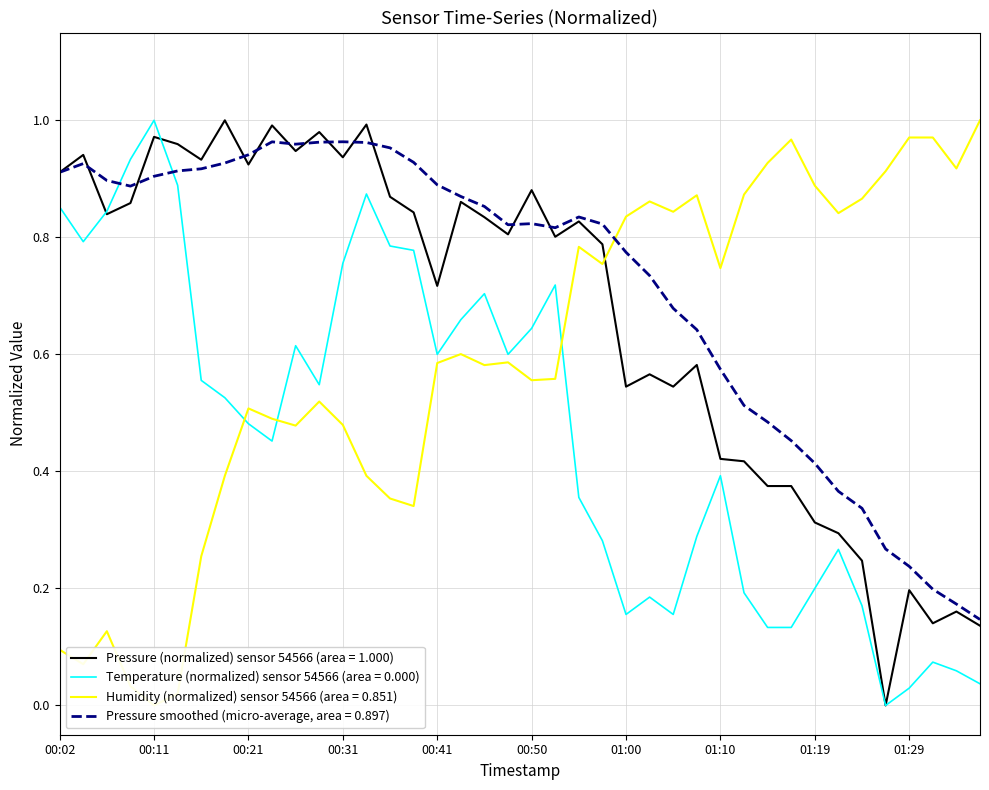

In pressure_normalized, how many points are higher than both neighbors (excluding endpoints)?

13